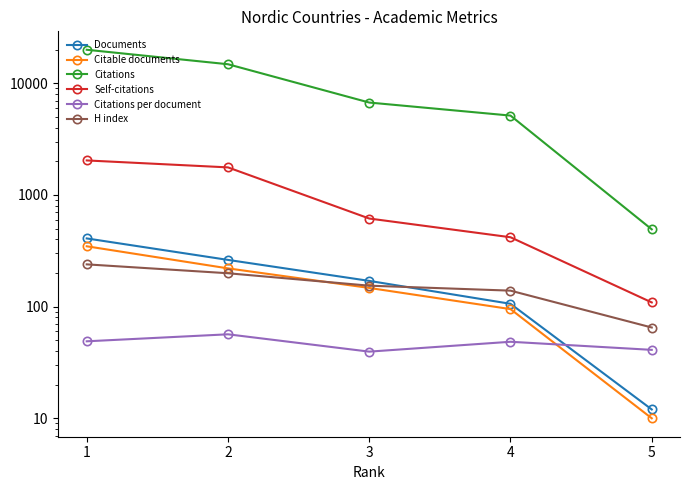

At which category does the chart reach its minimum across all series?

5